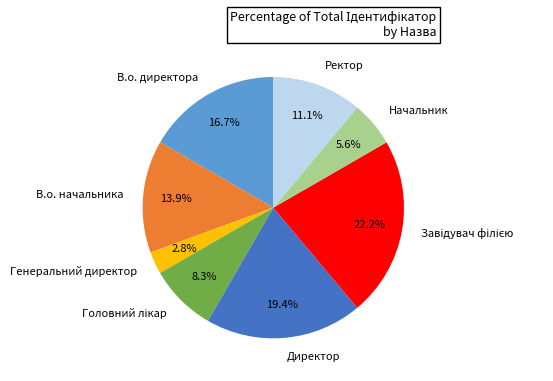

To the nearest percent, what is the average slice percentage?

12%